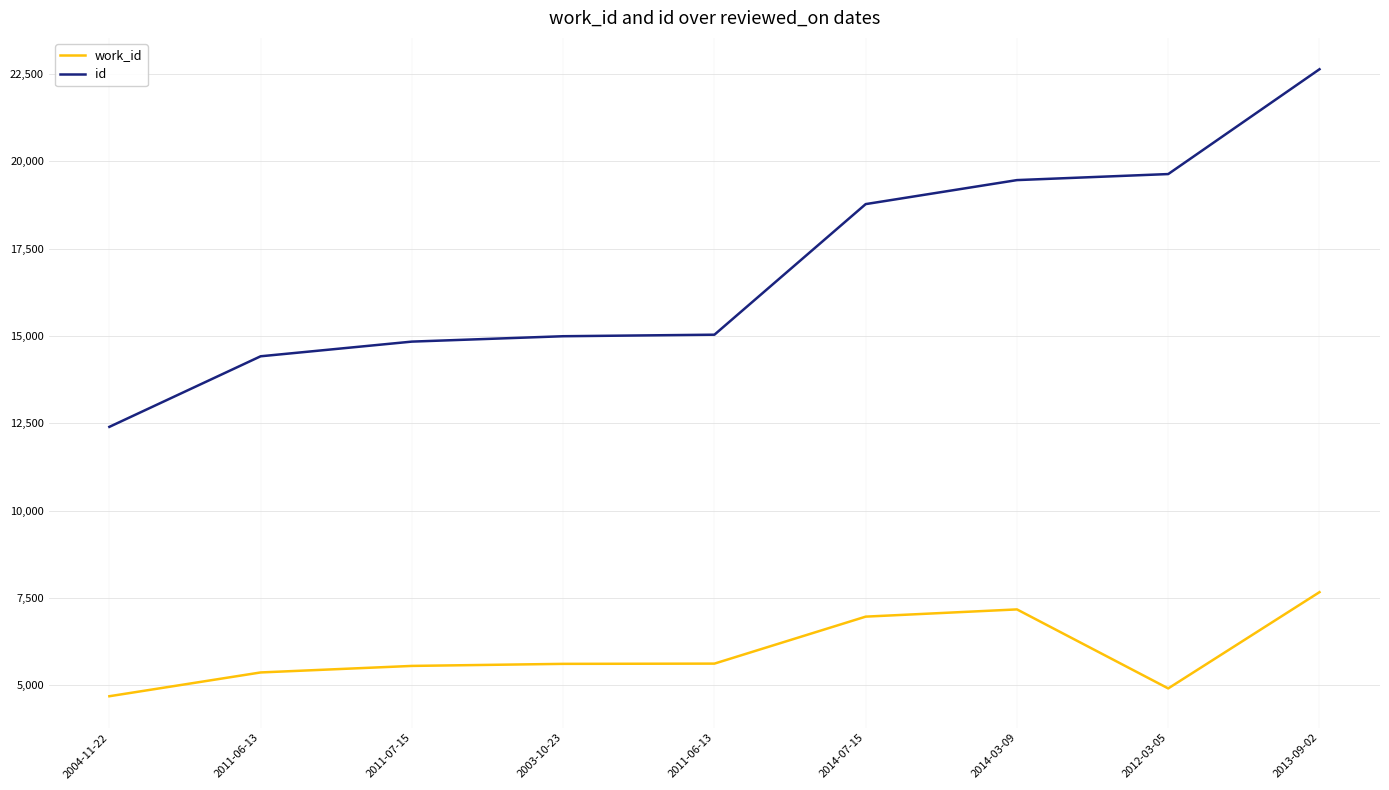

Rank the series at 2011-06-13 from highest to lowest value.

id, work_id